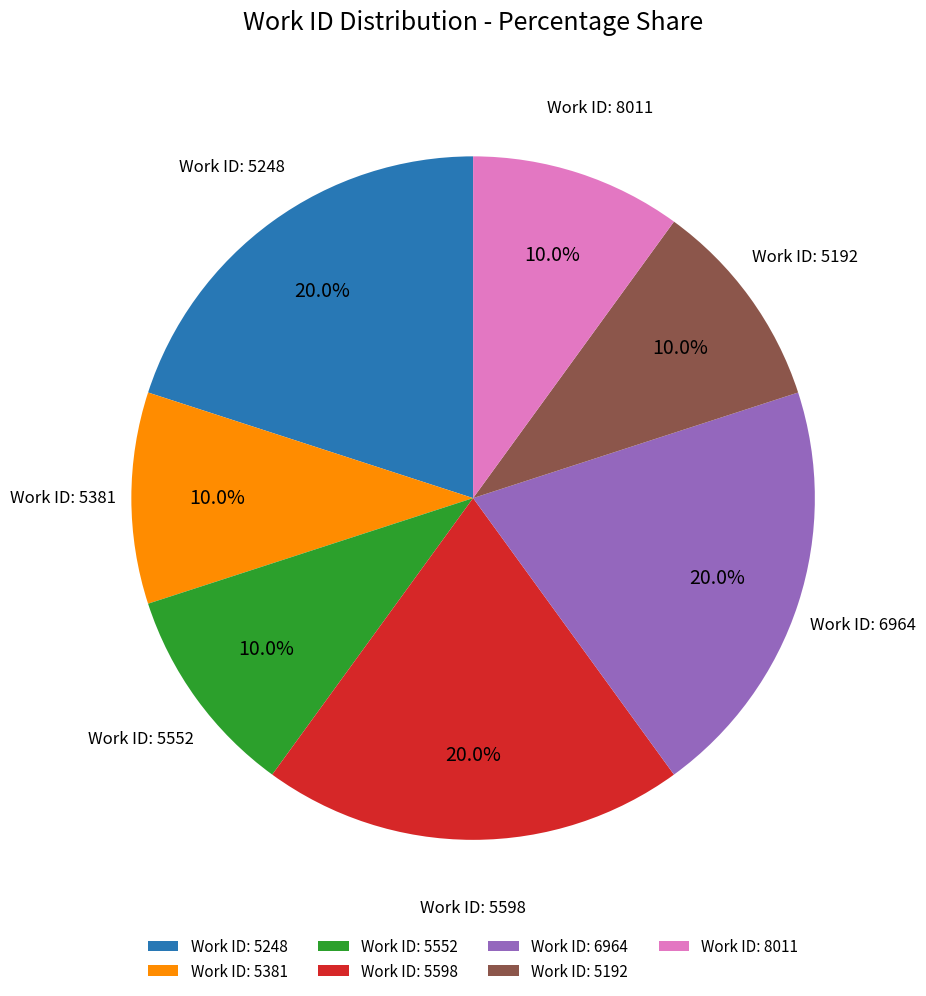

Which has a higher value, Work ID: 5248 or Work ID: 5192?

Work ID: 5248